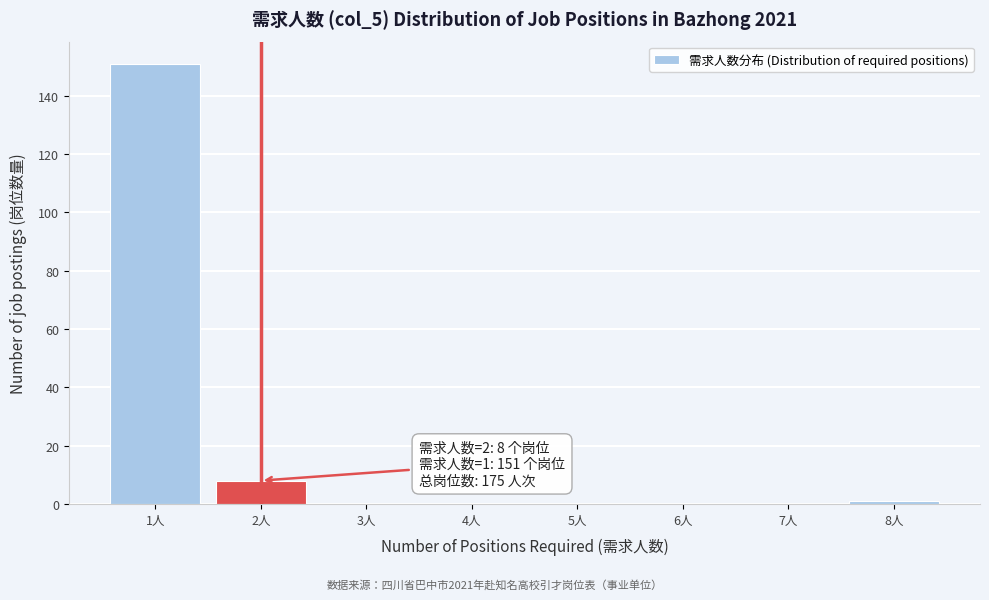

Which range on the x-axis has the tallest bar?

0.5 to 1.5